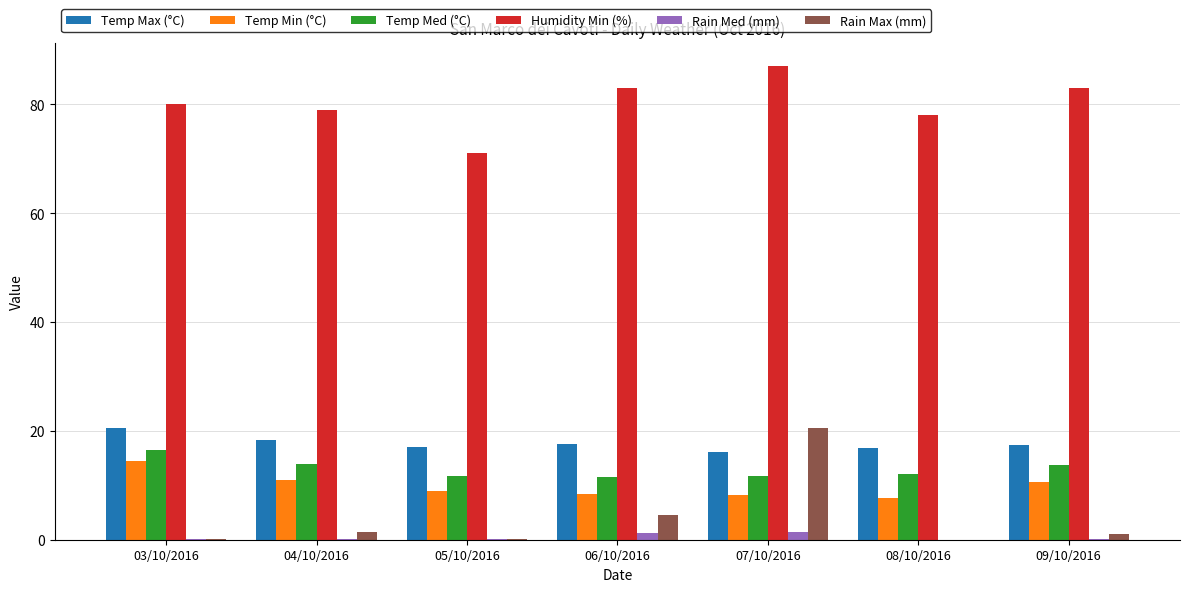

How many series are shown in this chart?

6